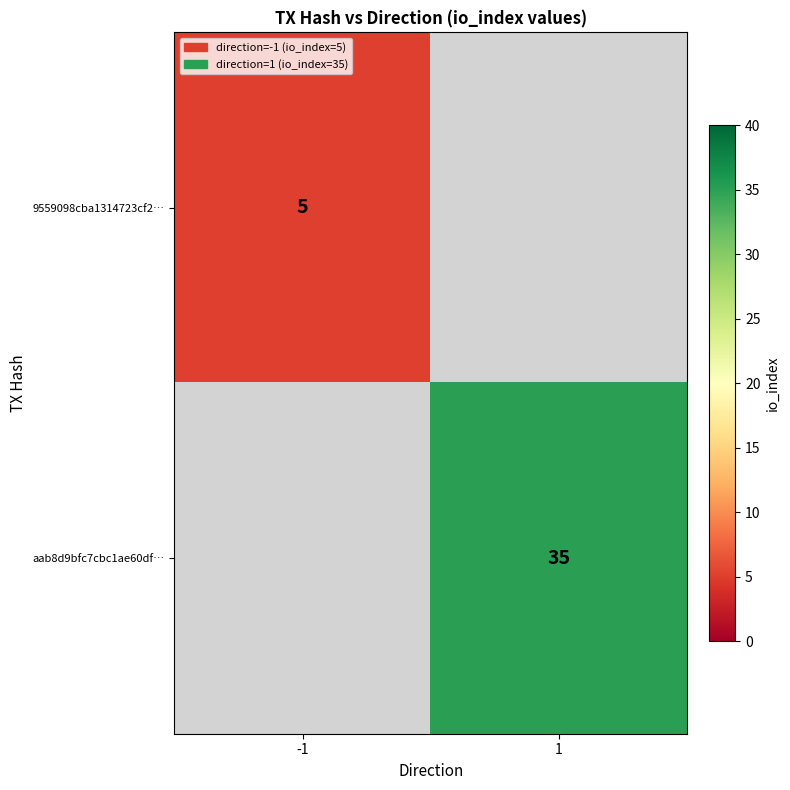

True or false: 9559098cba1314723cf2… has a value of 9 at -1.

False